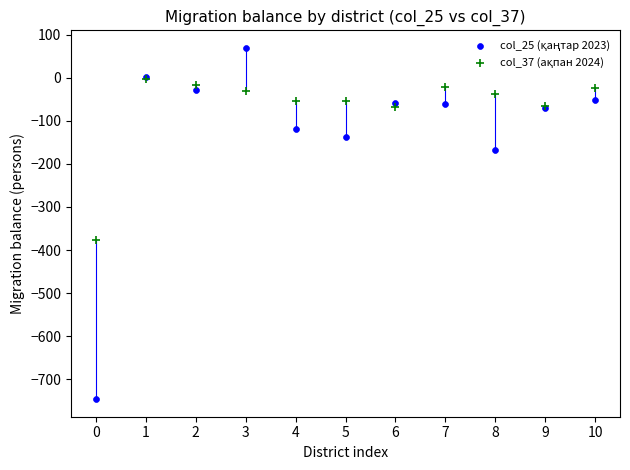

Across all series, what Y value is closest to -338?

-377